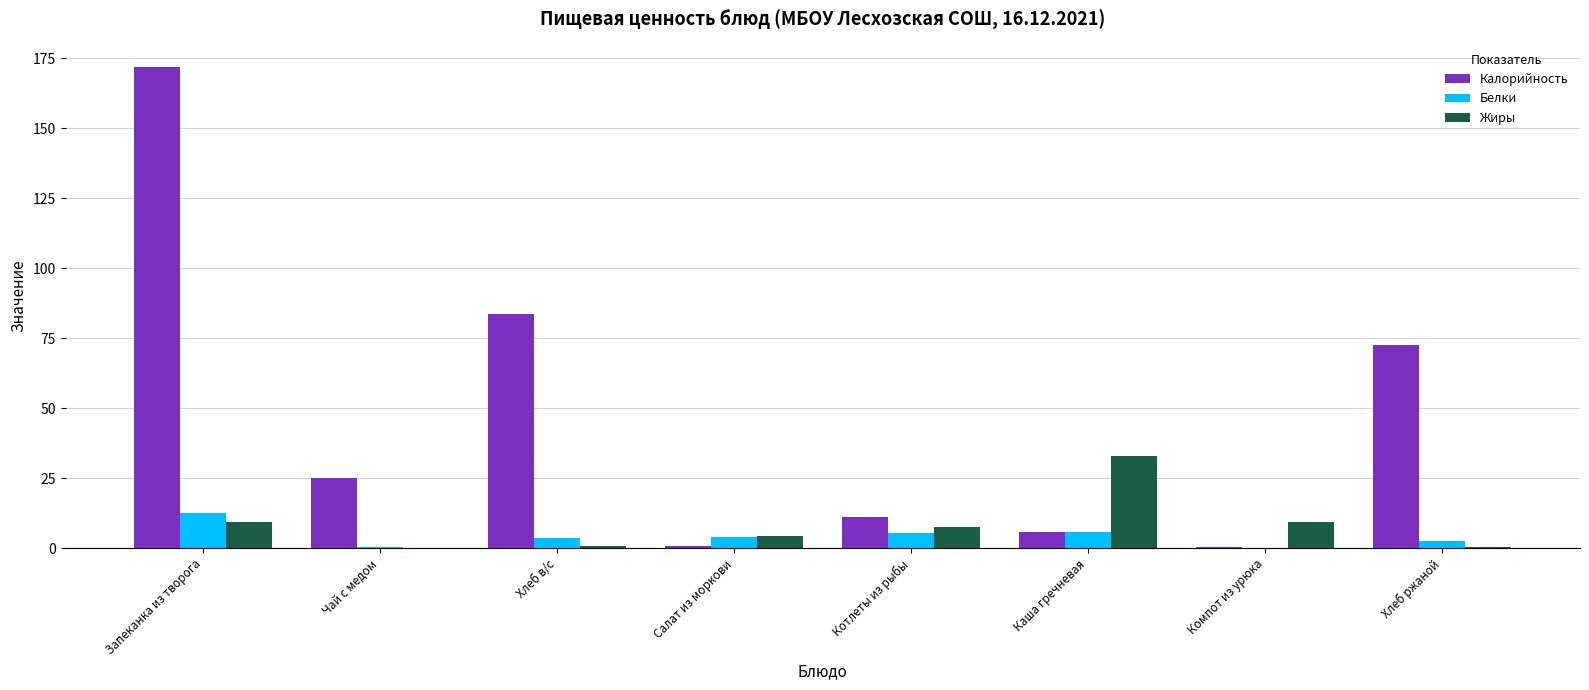

Between Салат из моркови and Каша гречневая, which series saw the biggest shift?

Жиры